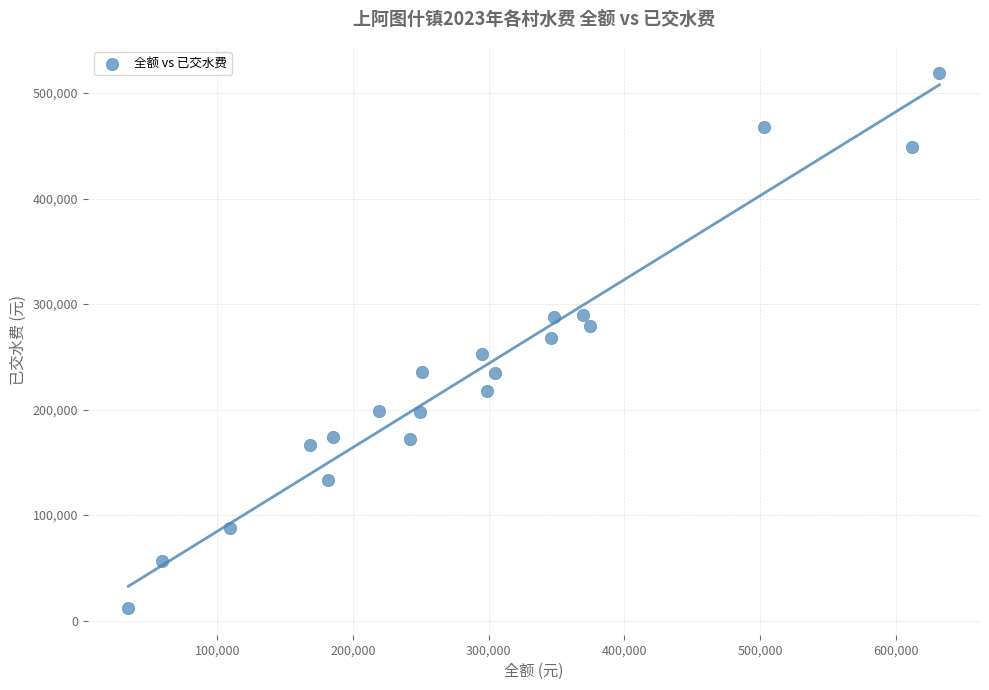

What is the range of X values (max minus min)?

597799